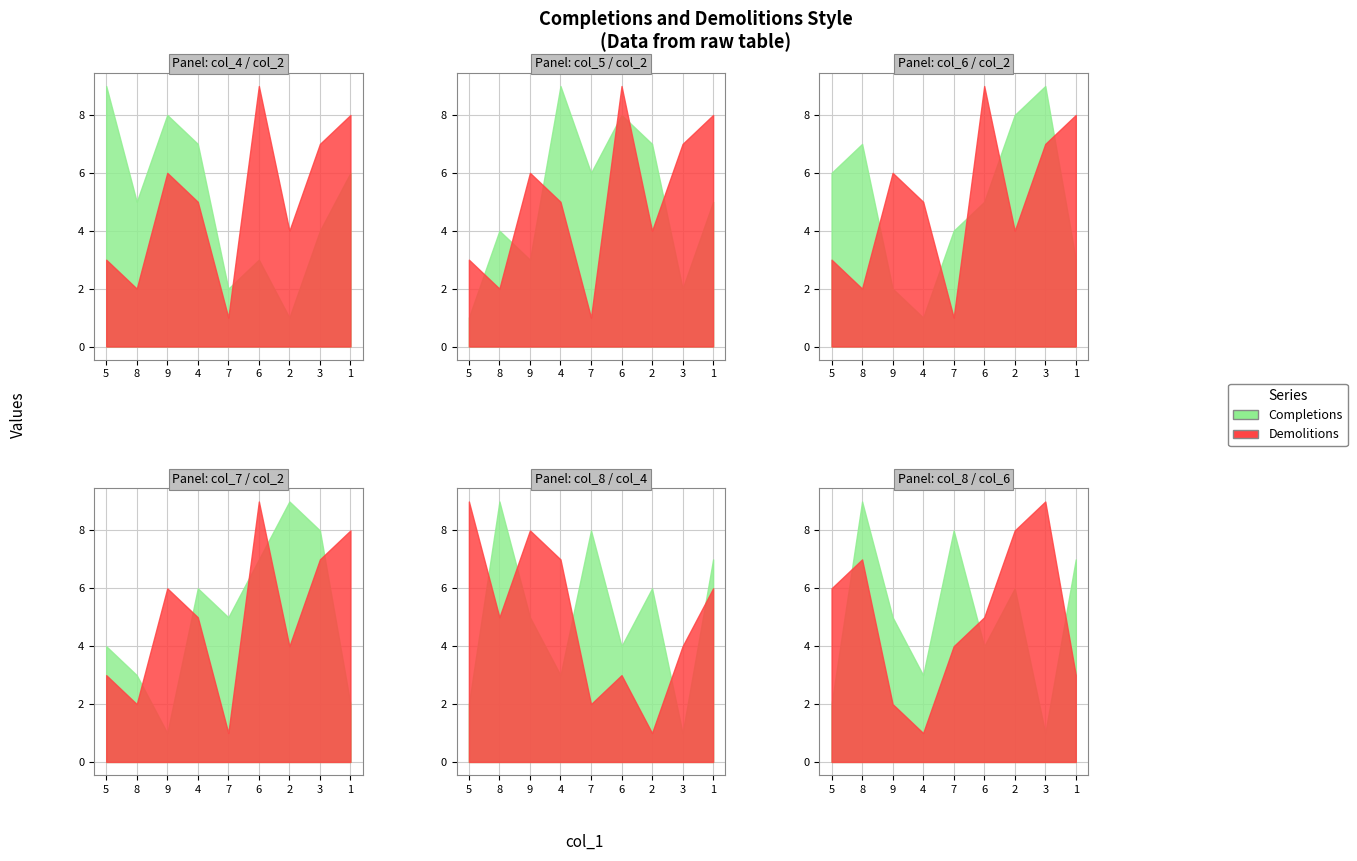

List the labels in order of col_2 value, smallest first.

7, 8, 5, 2, 4, 9, 3, 1, 6